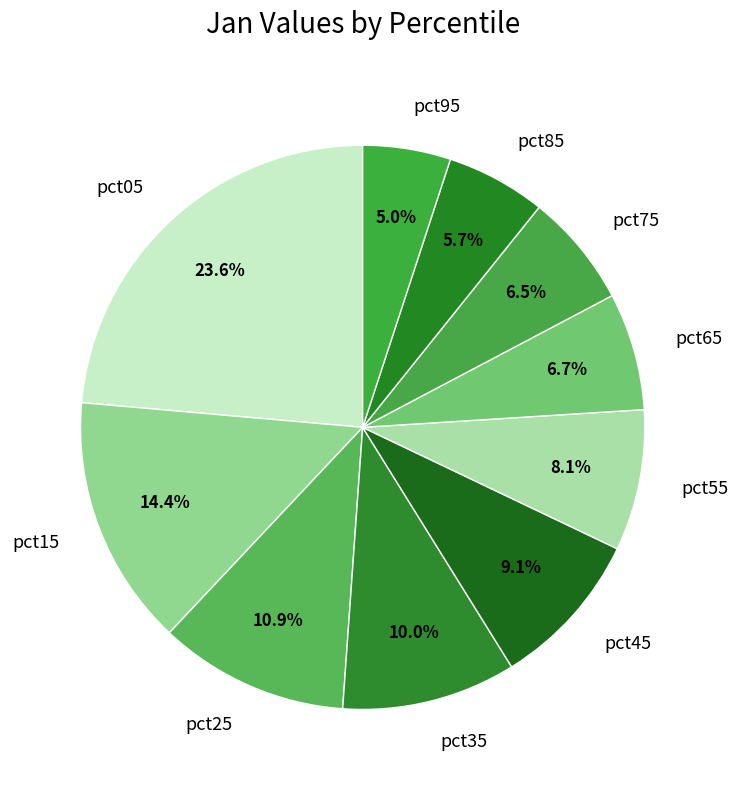

To the nearest percent, what portion does pct25 represent?

11%